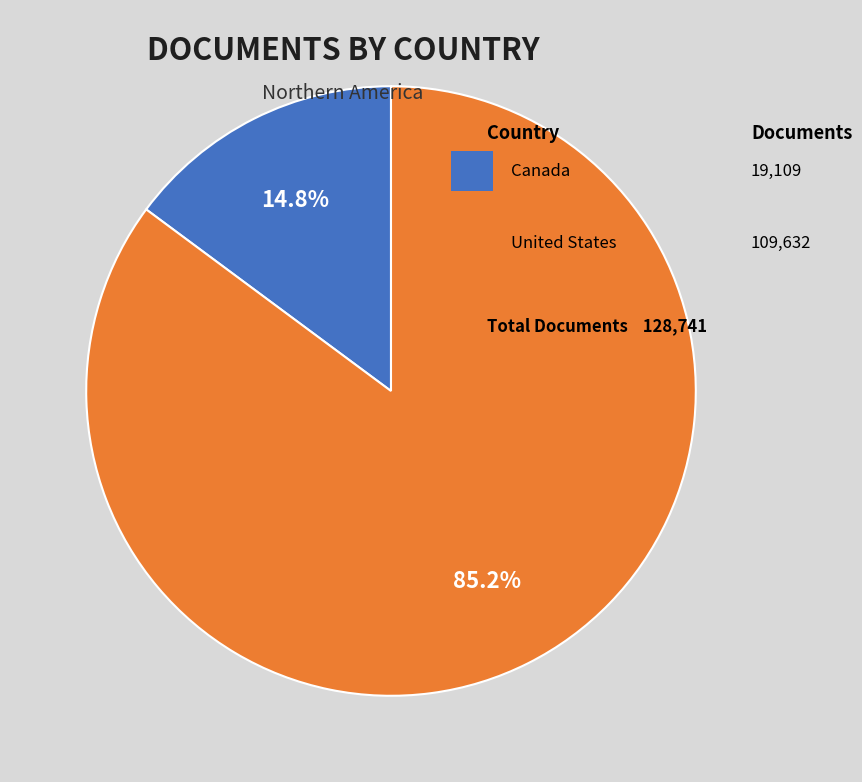

Is there any slice that represents more than half of the pie?

Yes